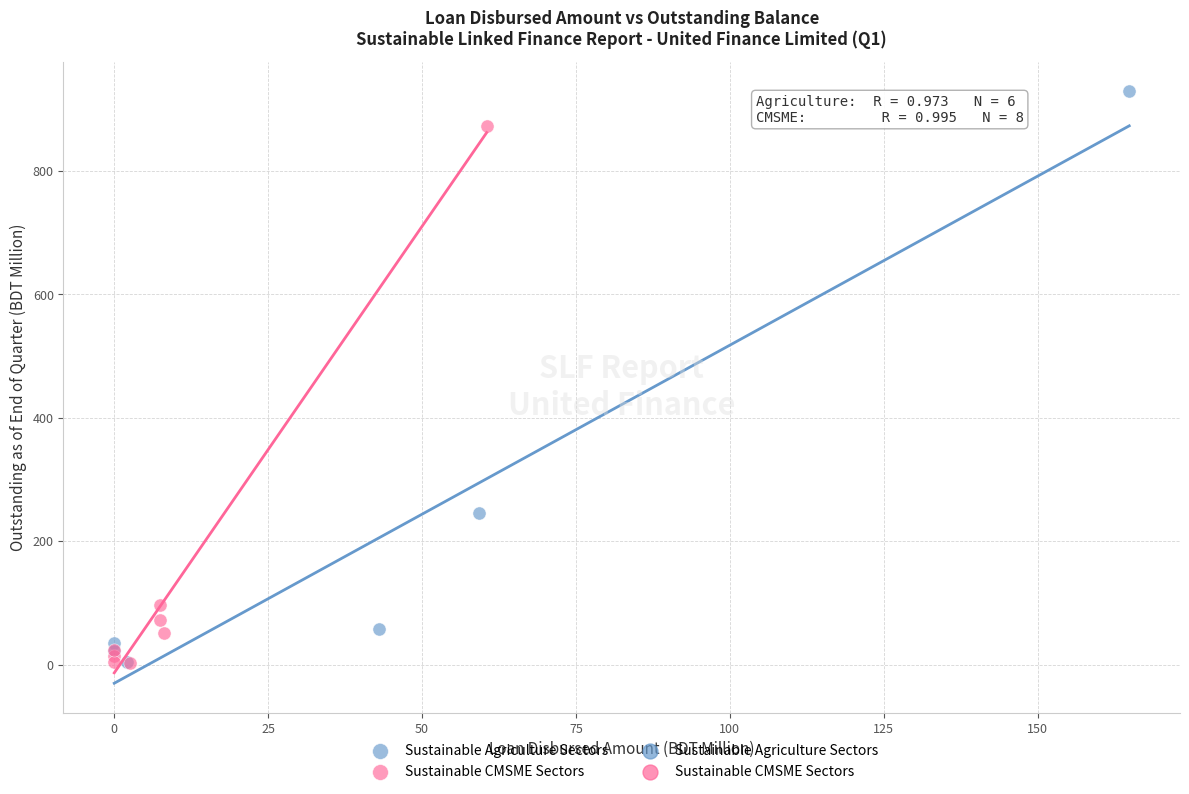

Which series reaches the maximum Y coordinate?

Sustainable Agriculture Sectors